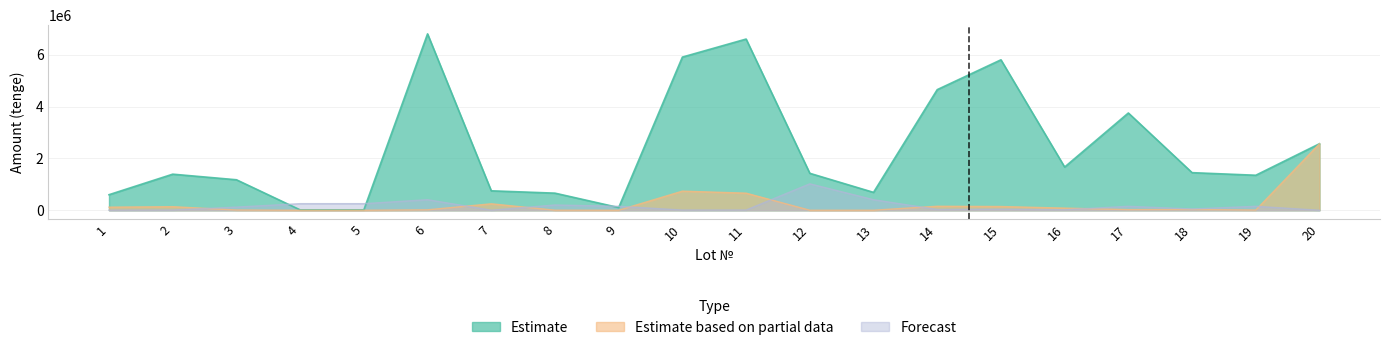

What is the average value of the Estimate based on partial data series?

247634